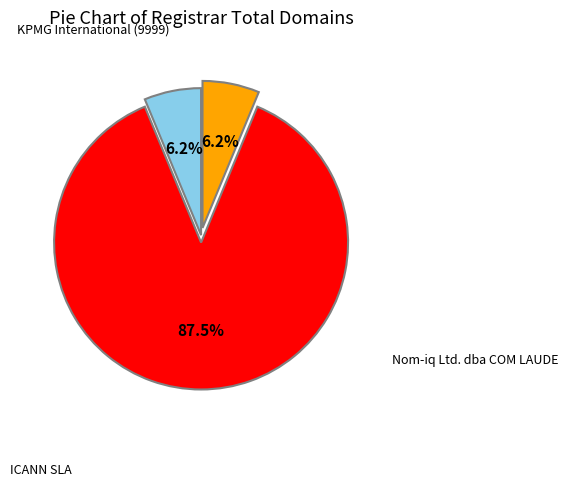

Does any single category account for the majority?

Yes